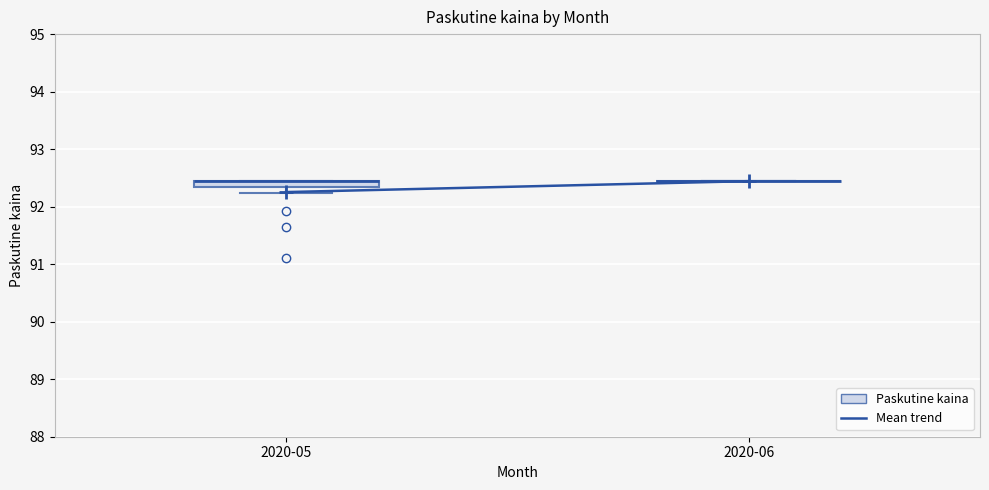

Where is the lower edge of the box for 2020-05 on the y-axis? The values are not printed on the chart, so give them approximately, as read against the axis.

92.3